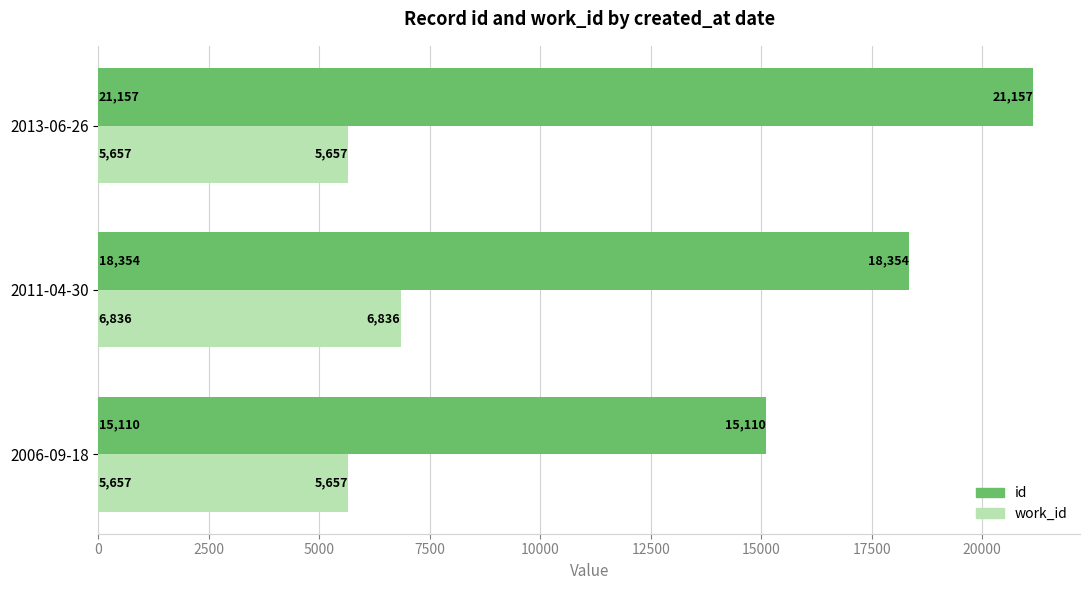

List the labels in order of id value, smallest first.

2006-09-18, 2011-04-30, 2013-06-26